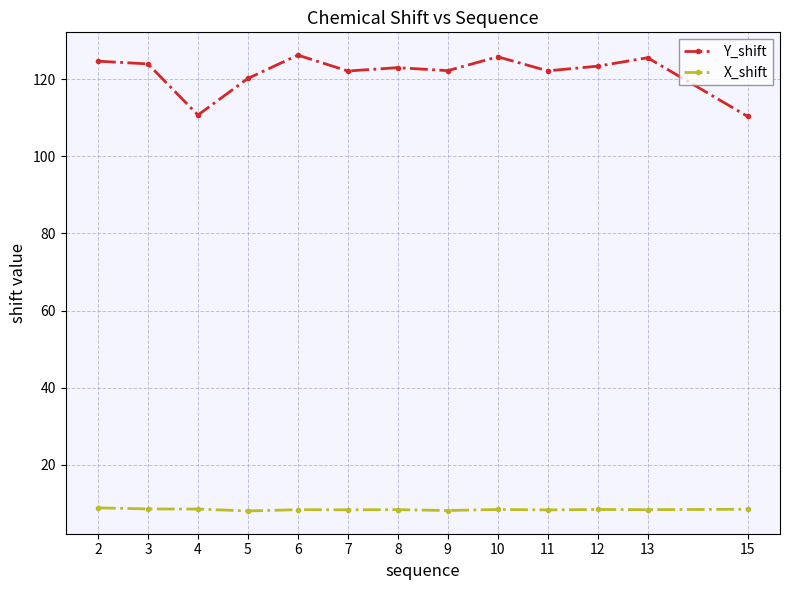

Count the number of data series in this chart.

2